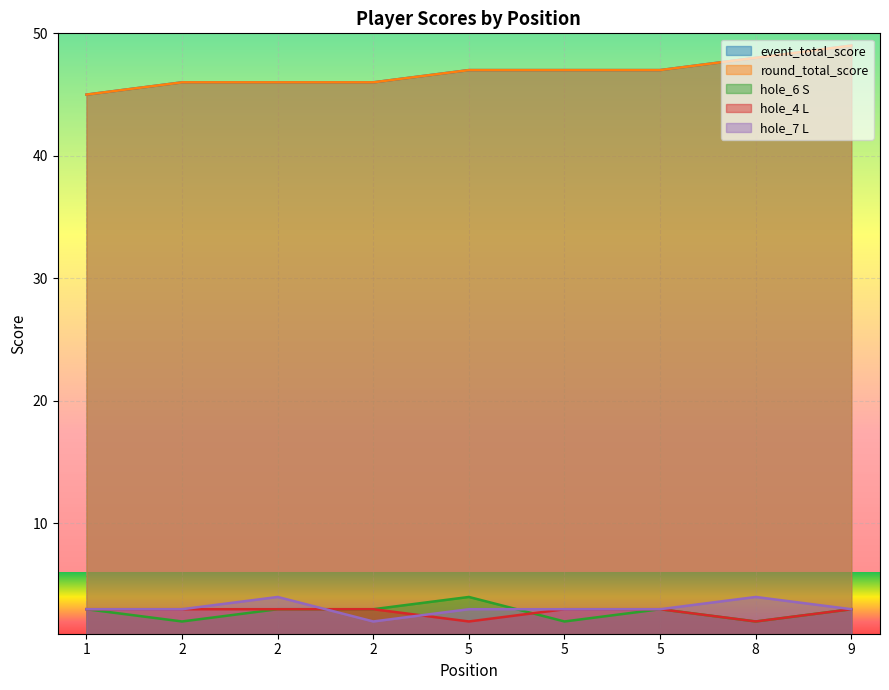

Count the number of data series in this chart.

5